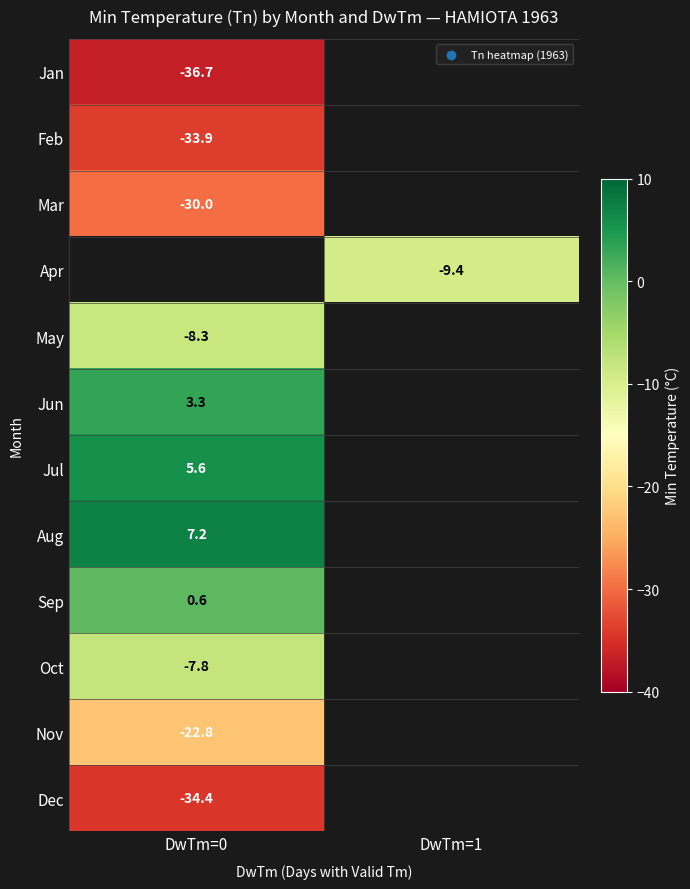

The Oct series shows -7.8 at DwTm=0. True or false?

True